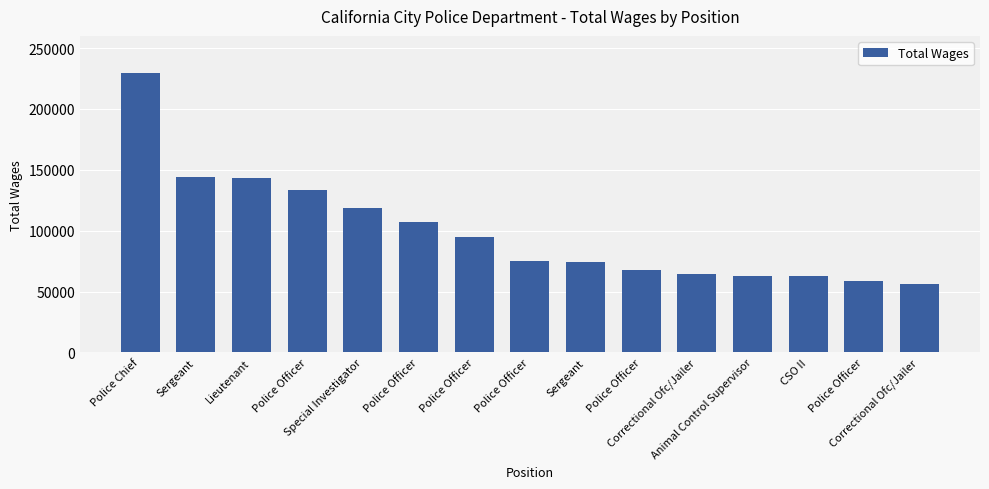

What is the maximum value shown in the chart?

229586